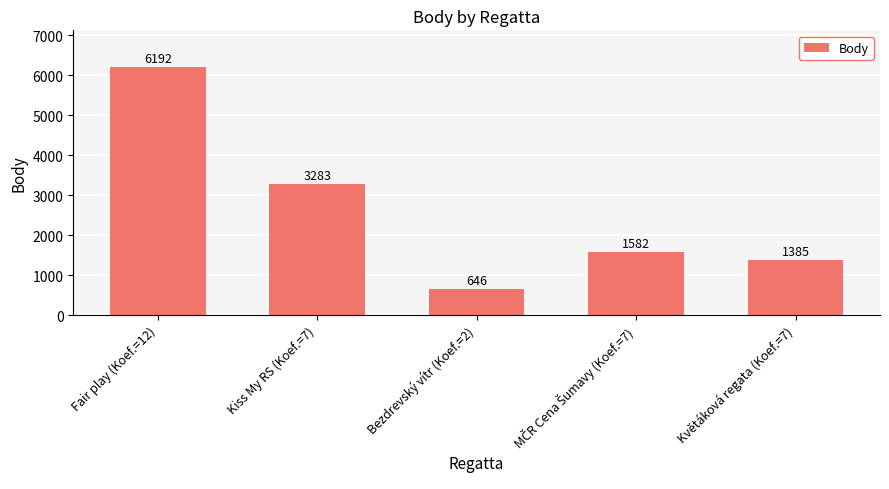

What is the change in value from Fair play (Koef.=12) to Květáková regata (Koef.=7)?

-4807